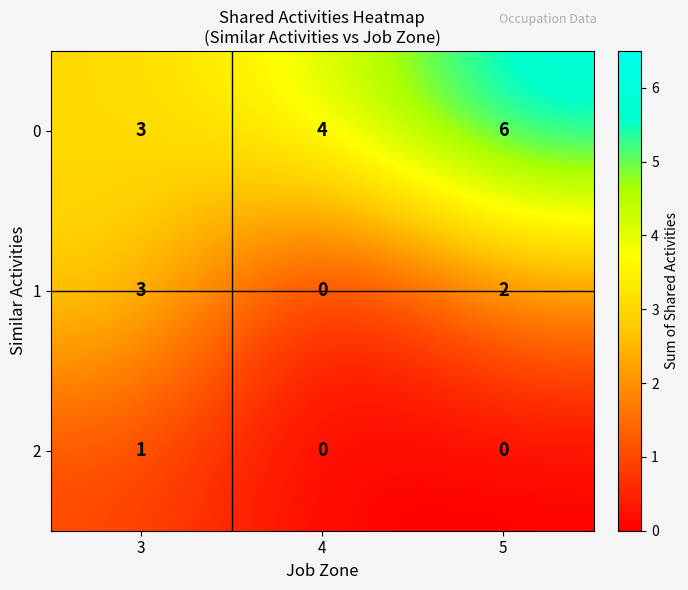

Rank the series by their average value, from lowest to highest.

2, 1, 0